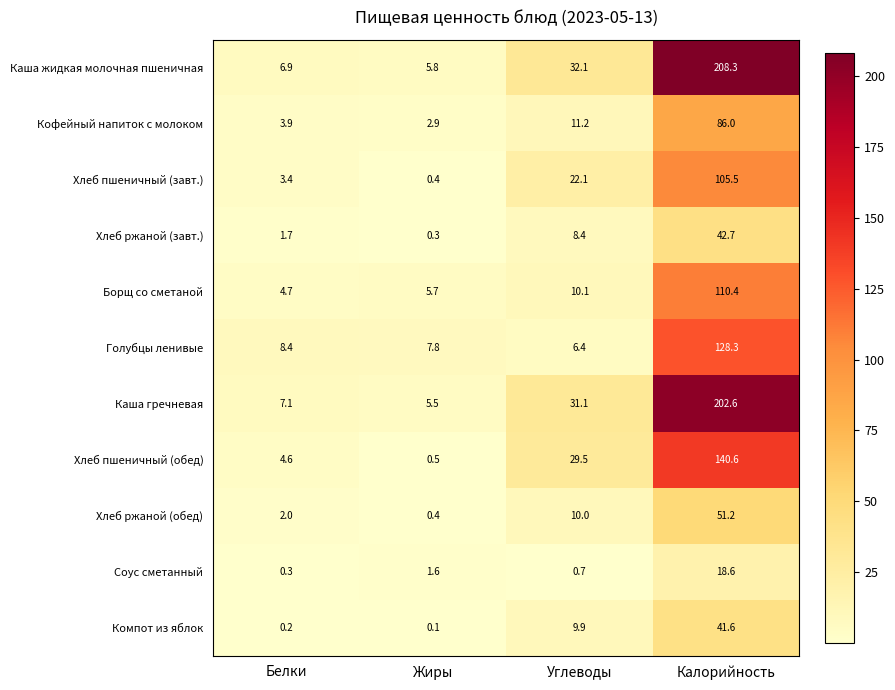

How many data points in Кофейный напиток с молоком are above 11?

2